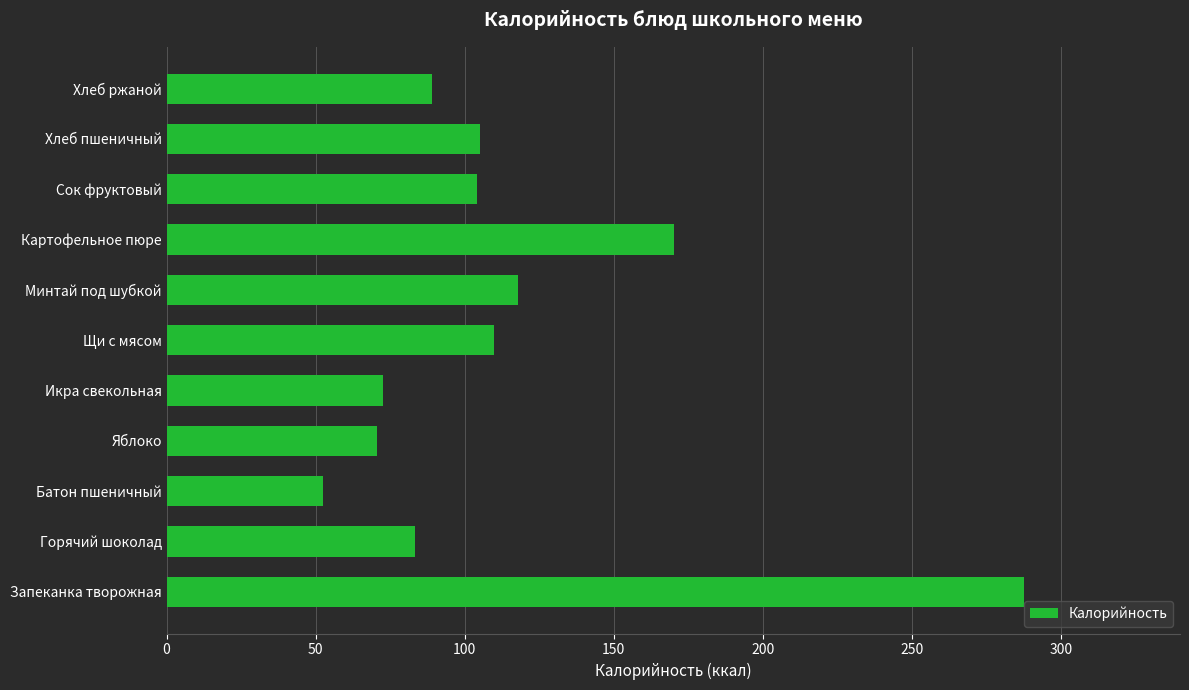

Is it true that the value at Щи с мясом is 109.7?

True